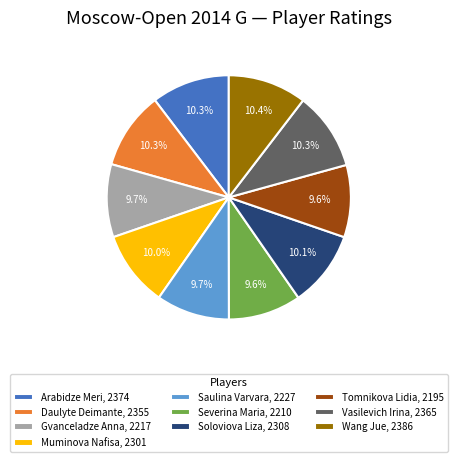

Does any single category account for the majority?

No